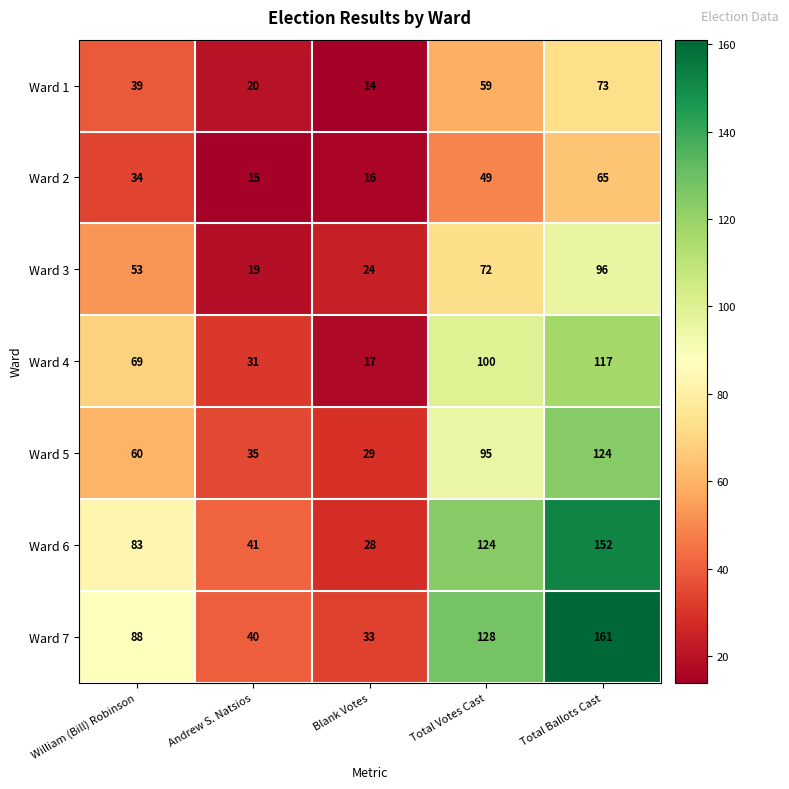

Which series has the largest range (max minus min)?

Ward 7